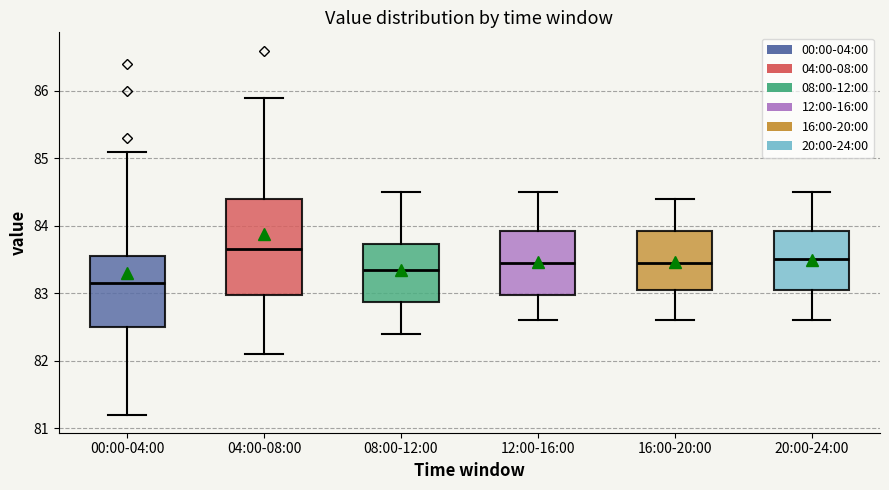

Which box has the highest median line?

04:00-08:00